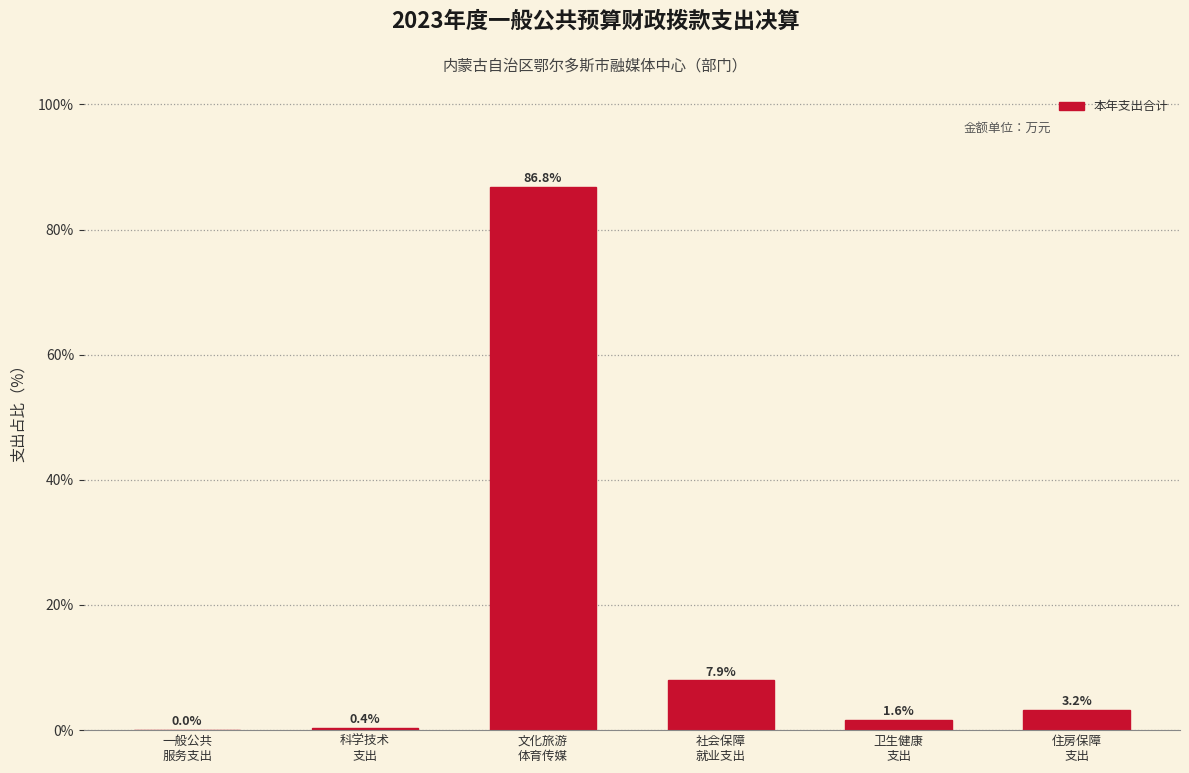

What is the maximum value shown in the chart?

86.8